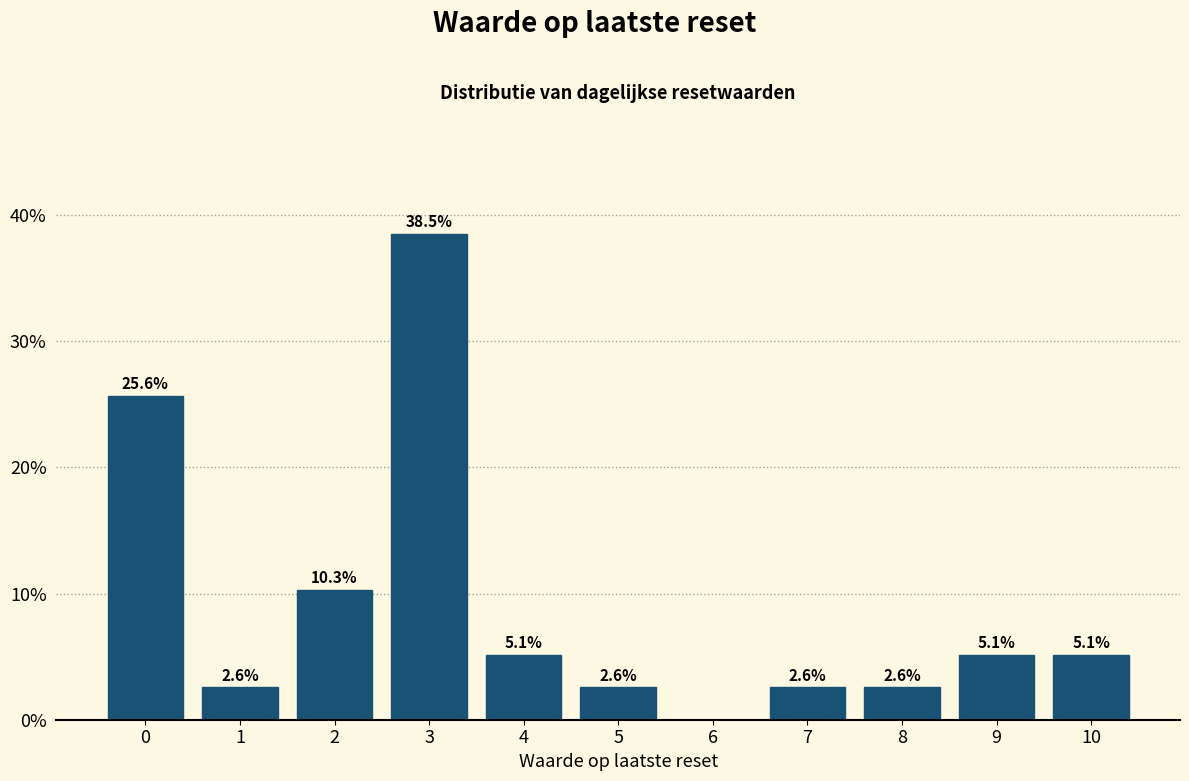

Reading right to left, list all the values displayed in this chart.

10=5.1	9=5.1	8=2.6	7=2.6	6=0.0	5=2.6	4=5.1	3=38.5	2=10.3	1=2.6	0=25.6